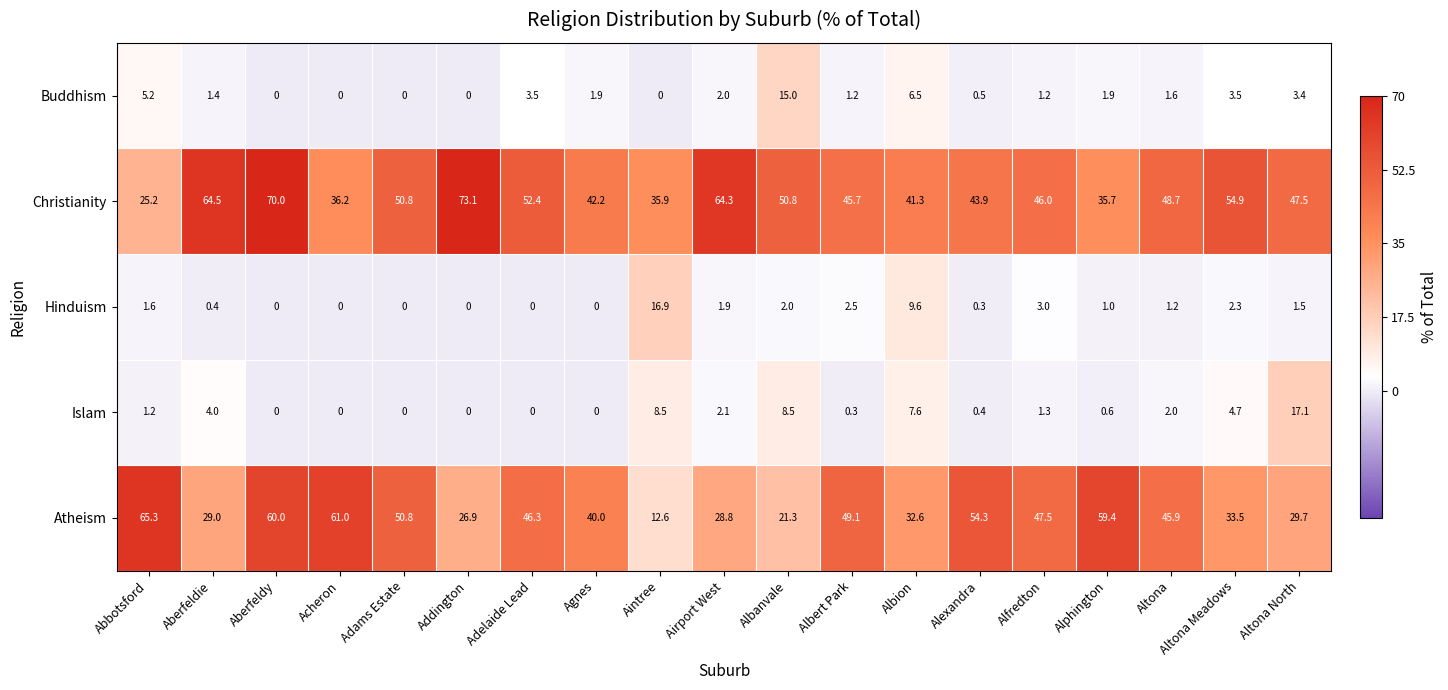

Where is Atheism nearest to the value 38?

Agnes